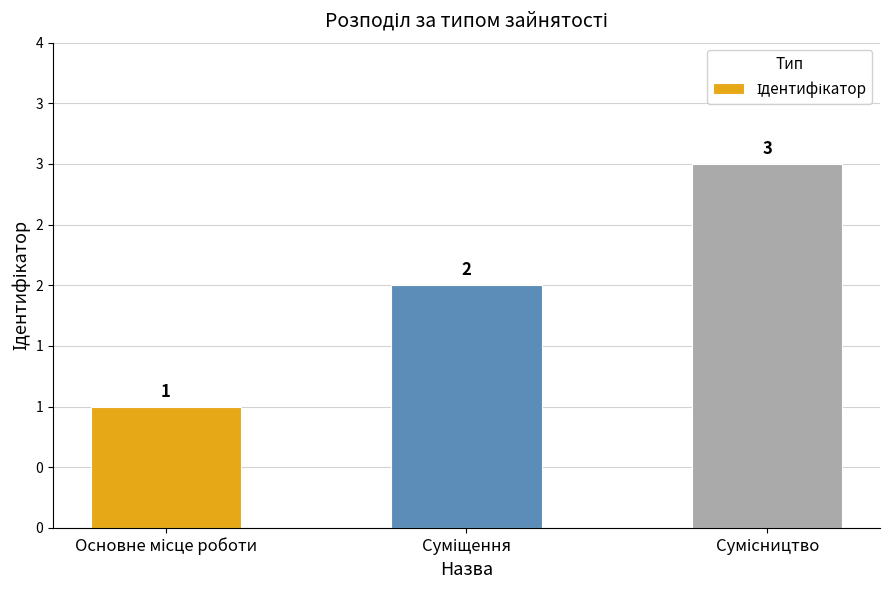

Count the values in the range 1 to 3.

3